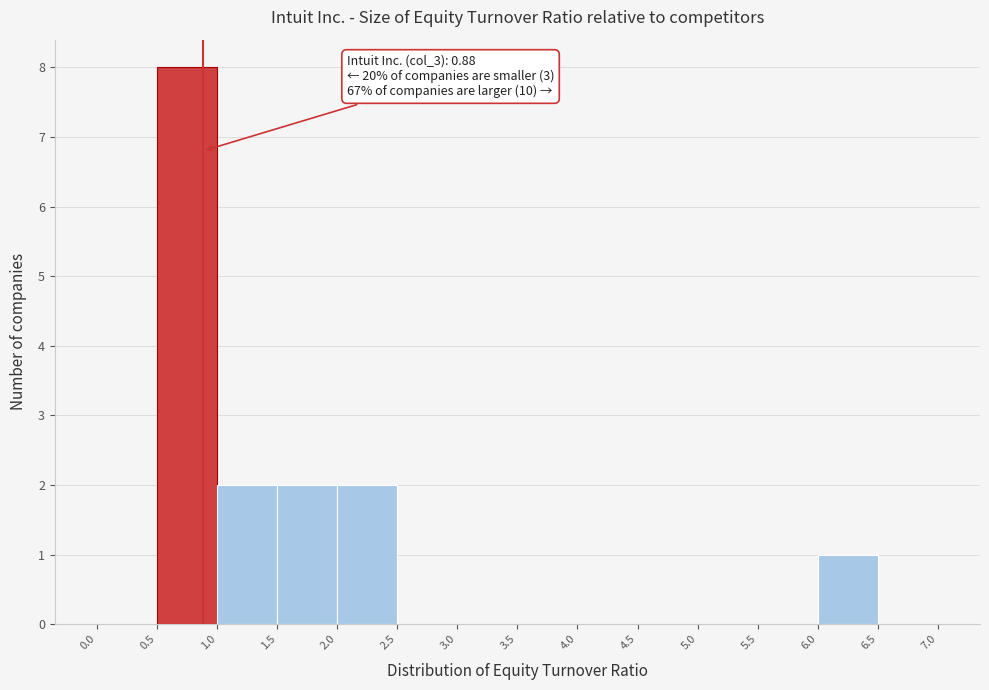

Which range on the x-axis has the tallest bar?

0.5 to 1.0